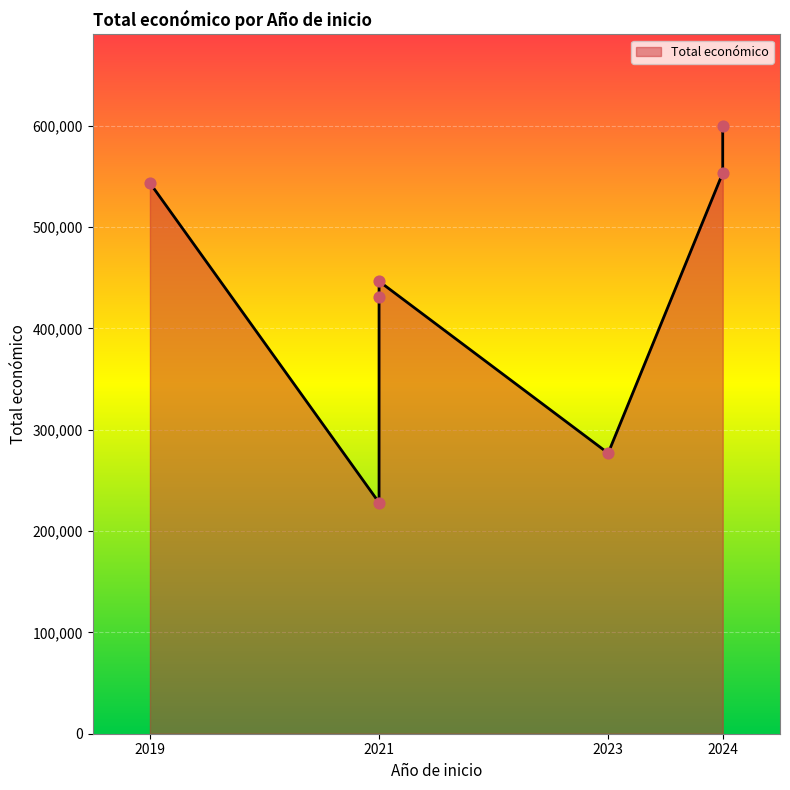

Approximately how many times larger is the value at 2021 compared to 2024?

0.4